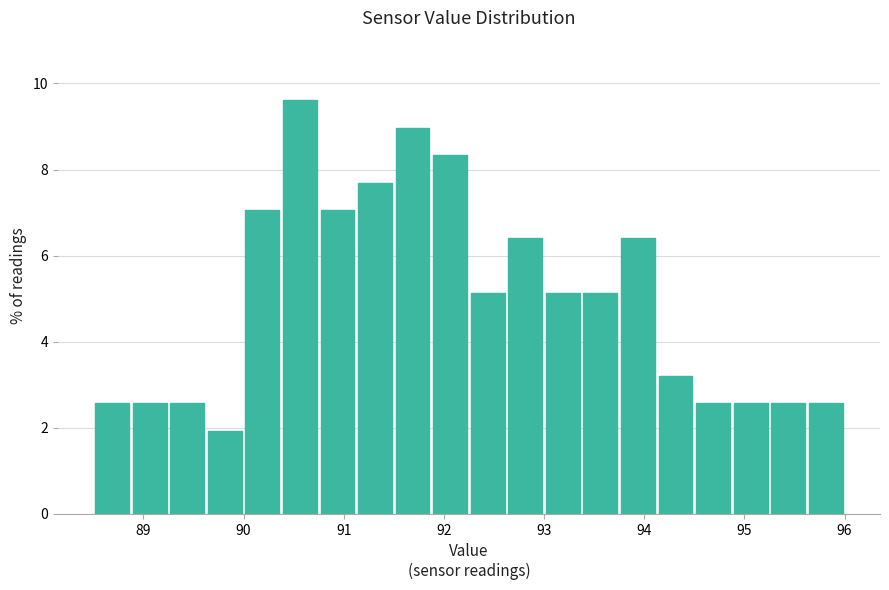

Read against the x-axis, roughly where is the centre of the tallest bar?

90.6